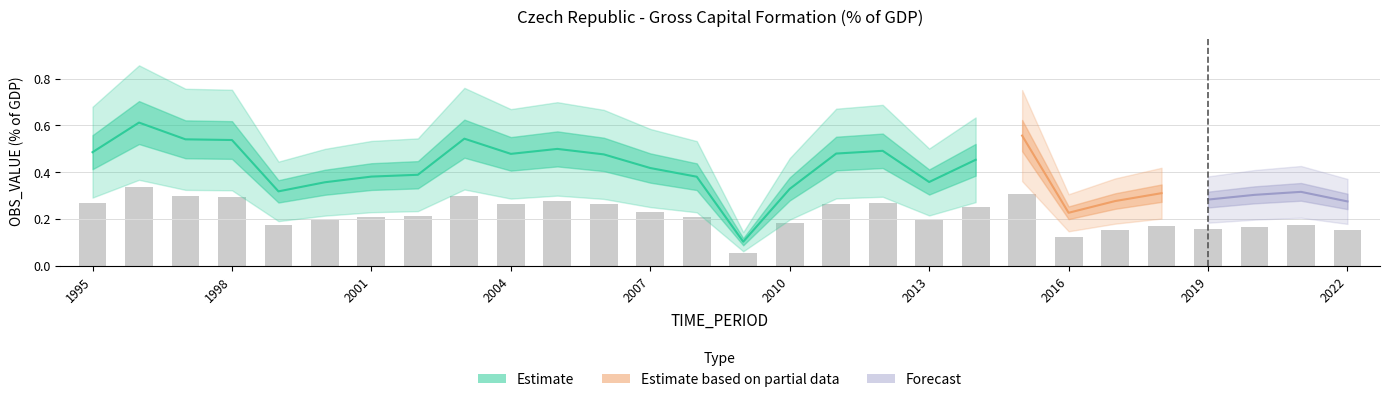

List the labels in order of value, largest first.

1996, 2015, 2003, 1997, 1998, 2005, 2012, 1995, 2011, 2004, 2006, 2014, 2007, 2002, 2001, 2008, 2013, 2000, 2010, 1999, 2021, 2018, 2020, 2019, 2017, 2022, 2016, 2009